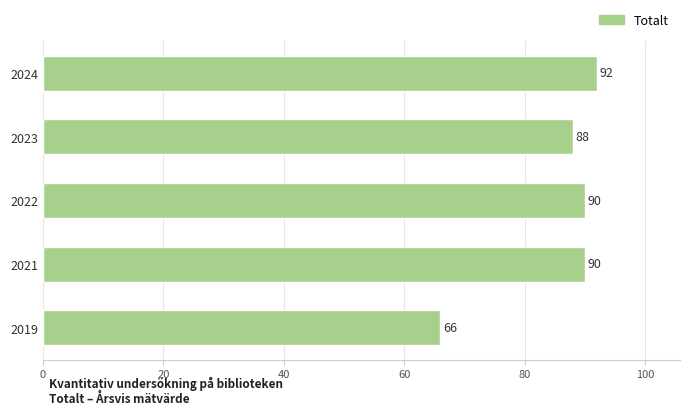

What is the maximum value shown in the chart?

92